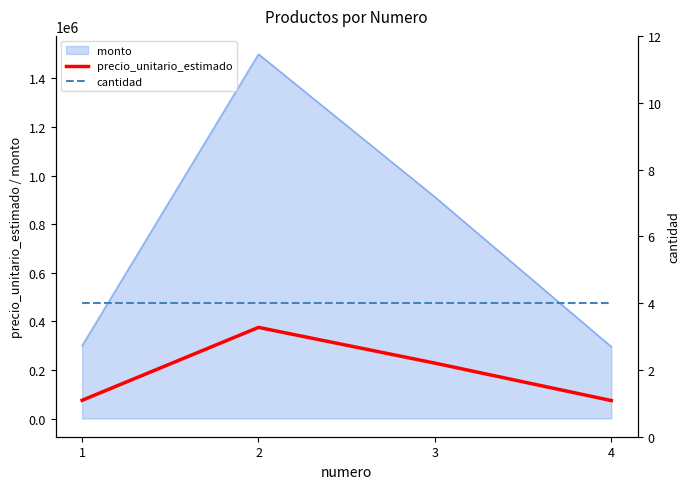

Where does the precio_unitario_estimado series first go above 228000?

2